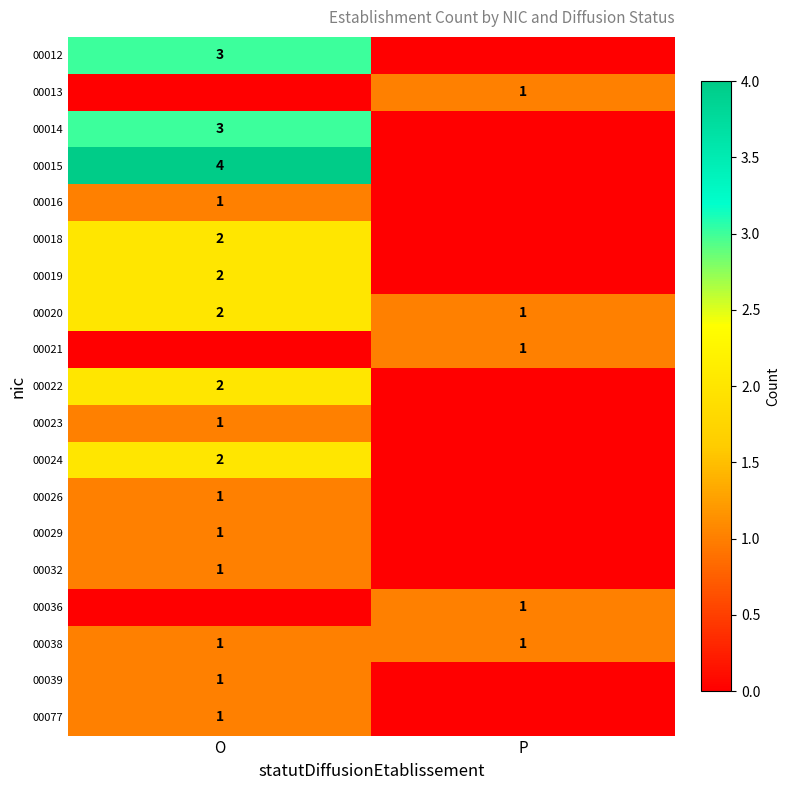

List the labels in order of 00020 value, smallest first.

P, O